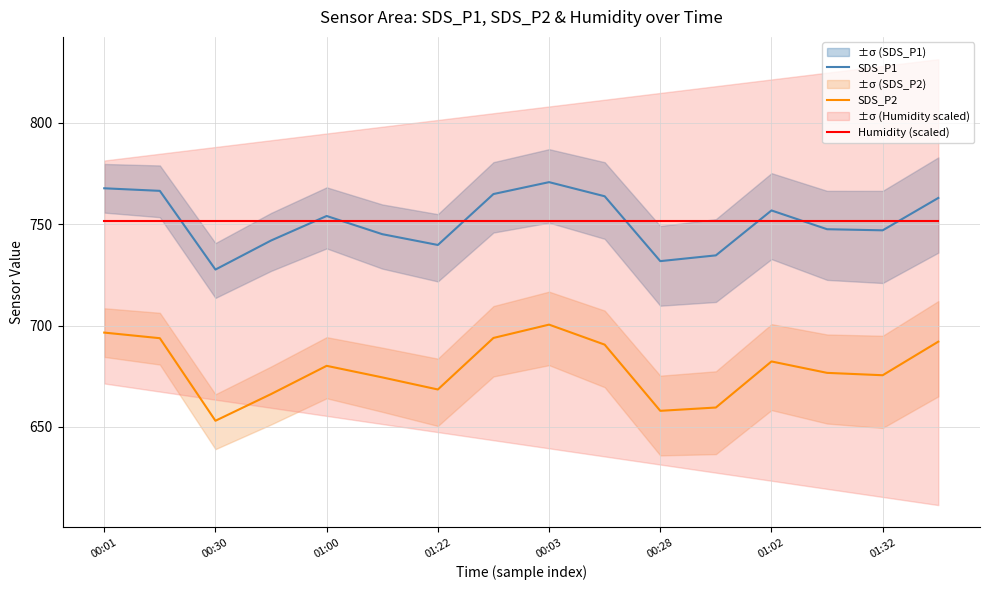

True or false: Humidity (scaled) has a value of 186.4 at 01:32.

False